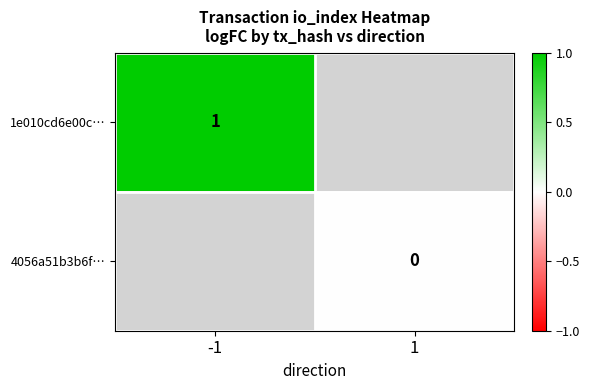

The value of 1e010cd6e00c… at -1 is 0. True or false?

False